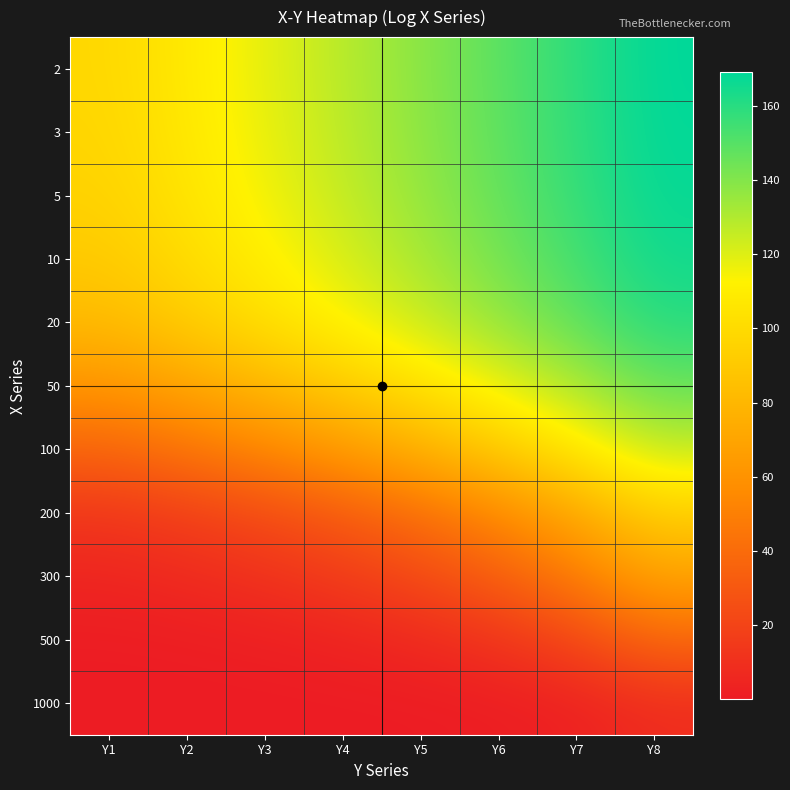

What is the difference between the highest and lowest values at Y1?

98.0